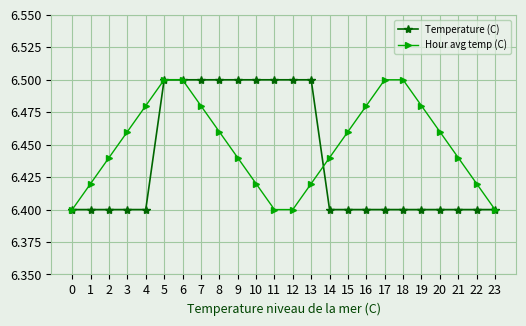

The Hour avg temp (C) series shows 2.2 at 11. True or false?

False